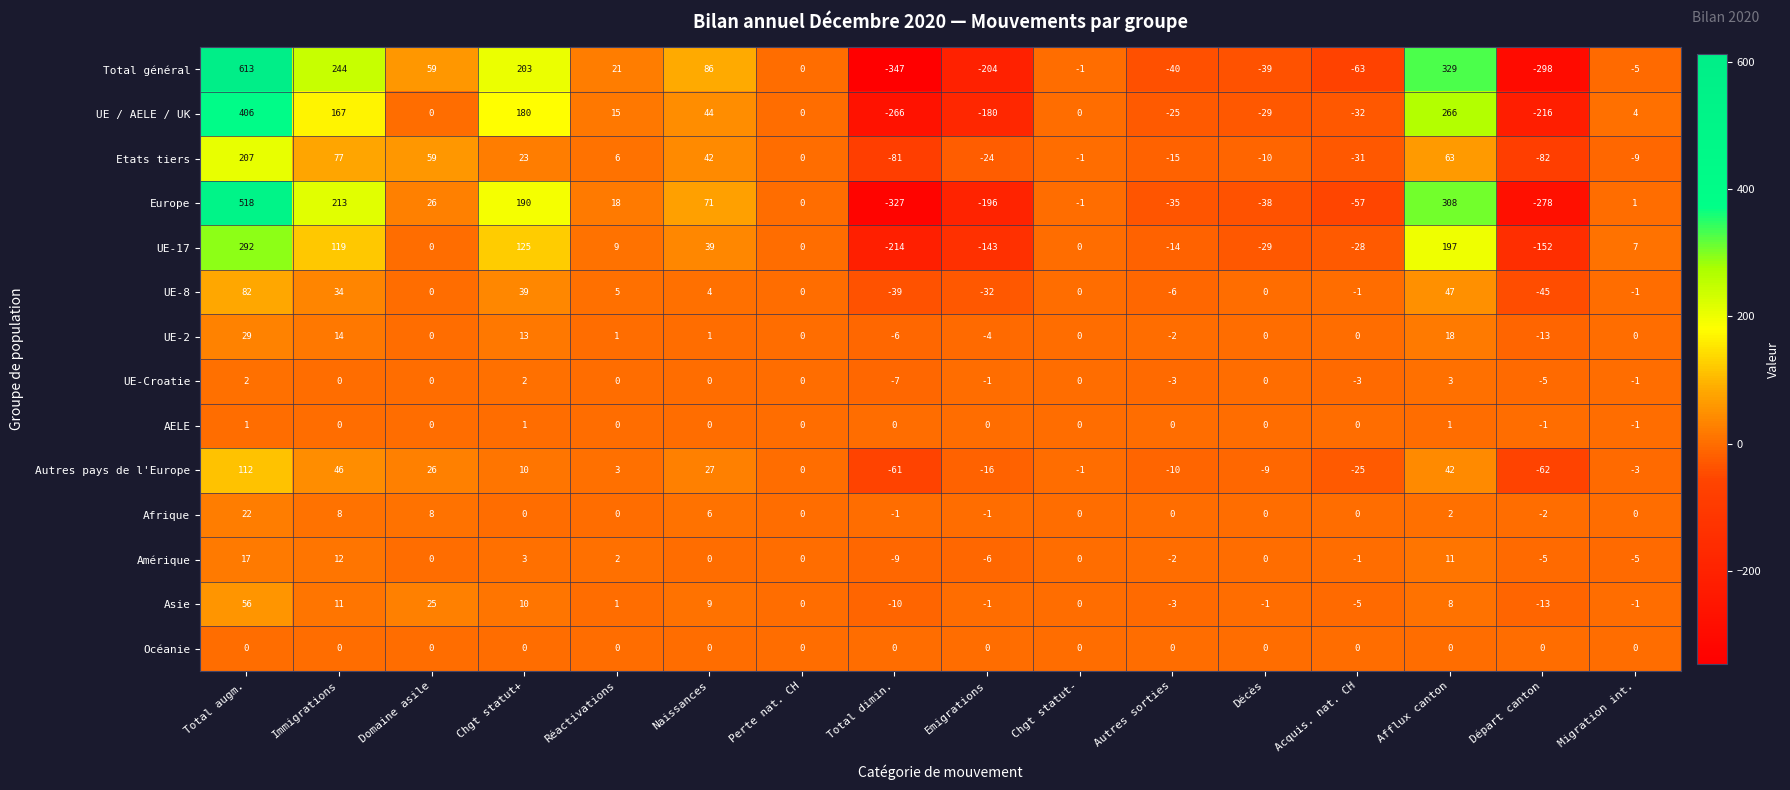

Which series has the largest total across all categories?

Total général